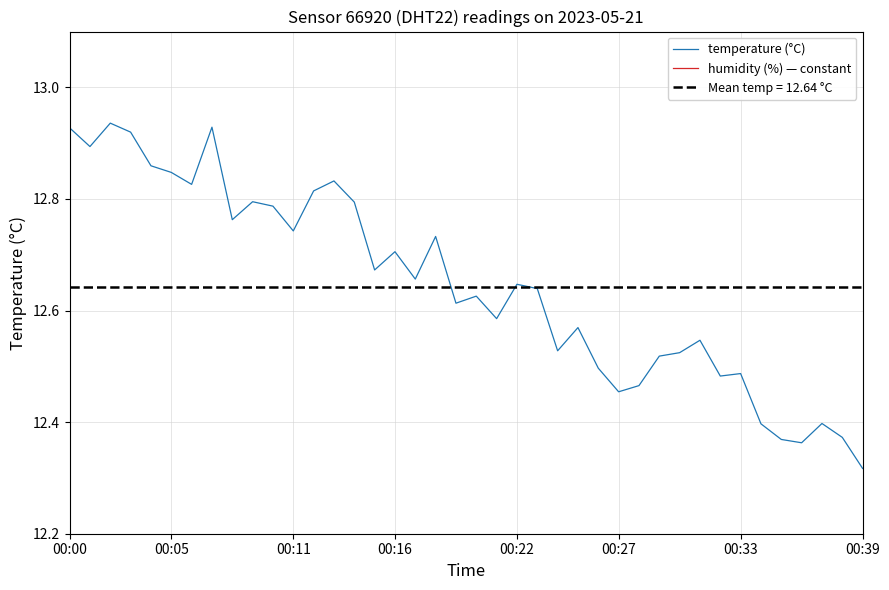

True or false: temperature (°C) has a value of 6.0 at 26.

False